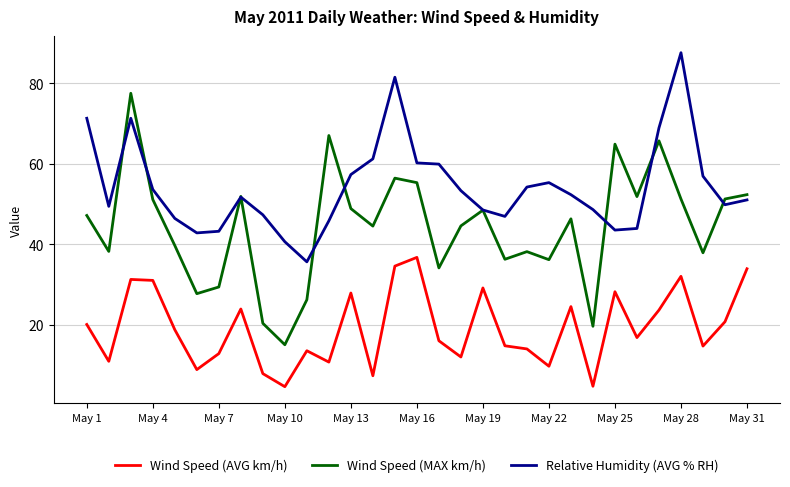

What is the maximum value for Relative Humidity (AVG % RH)?

87.6